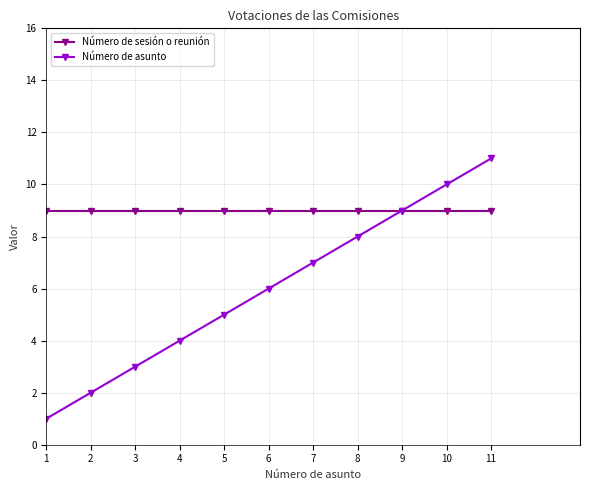

Which label corresponds to the smallest value in the chart?

1